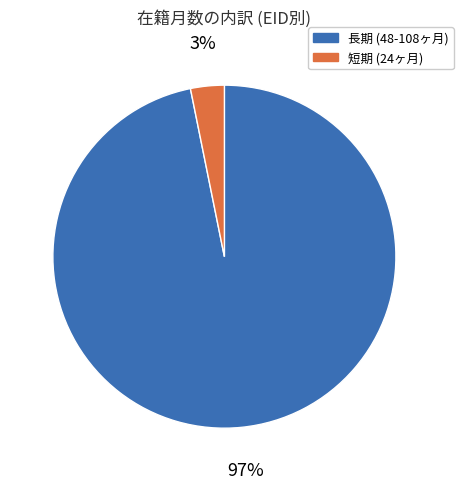

To the nearest percent, what is the difference between the largest and smallest slice percentages?

94%